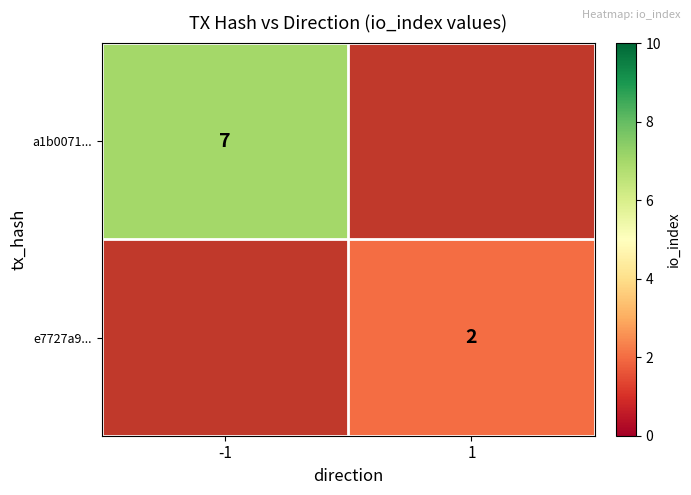

True or false: e7727a9... has a value of 3 at 1.

False